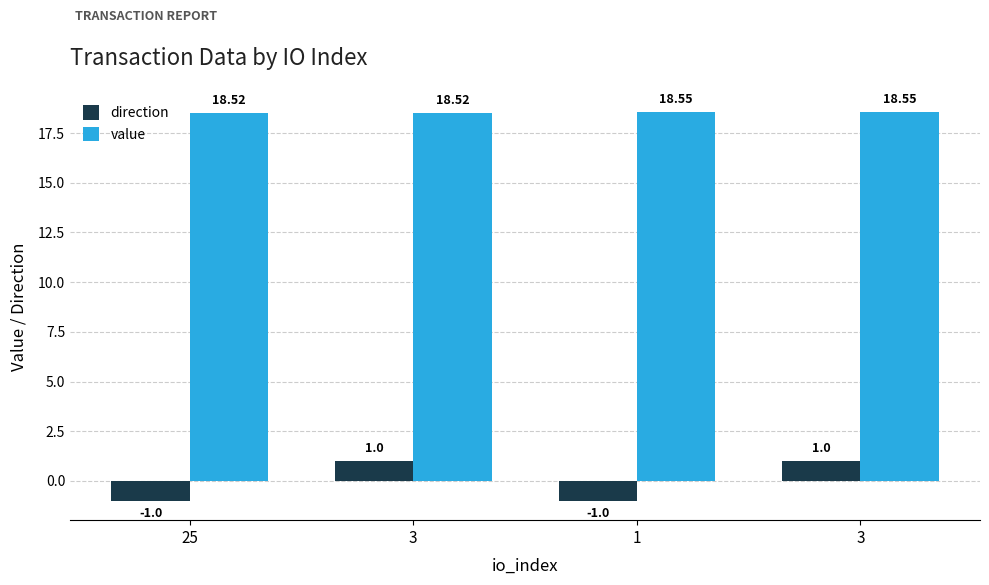

How many values in direction are below zero?

2